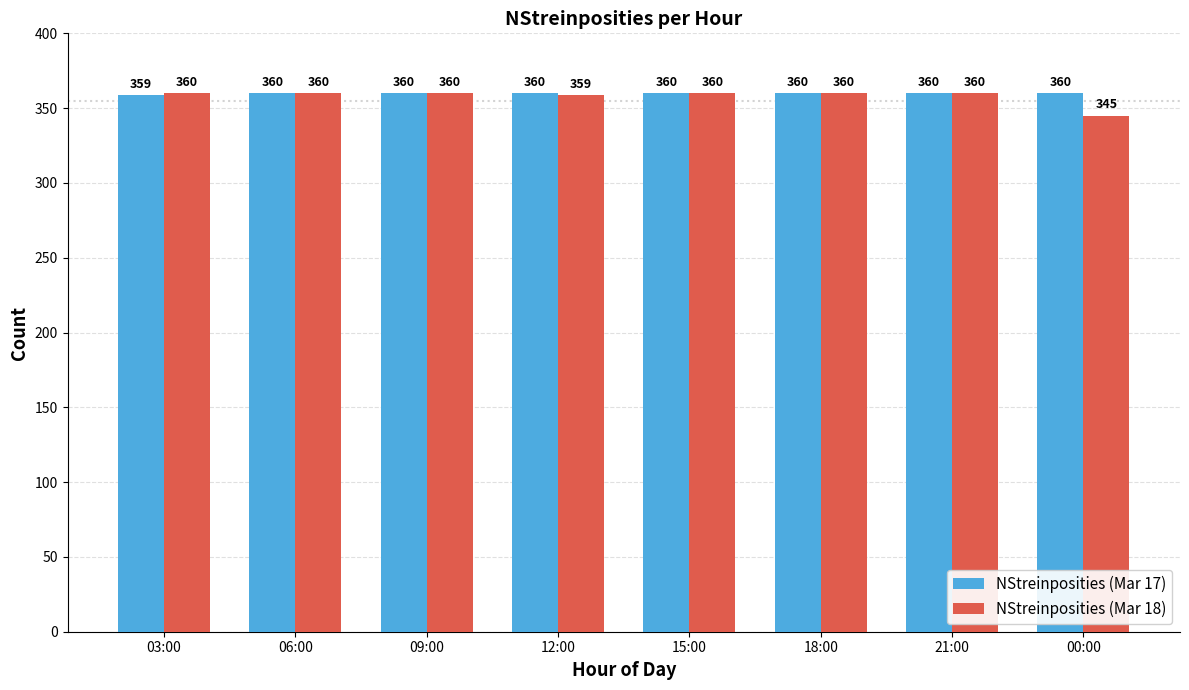

What is the value of the NStreinposities (Mar 17) bar at the 3rd from the left?

360